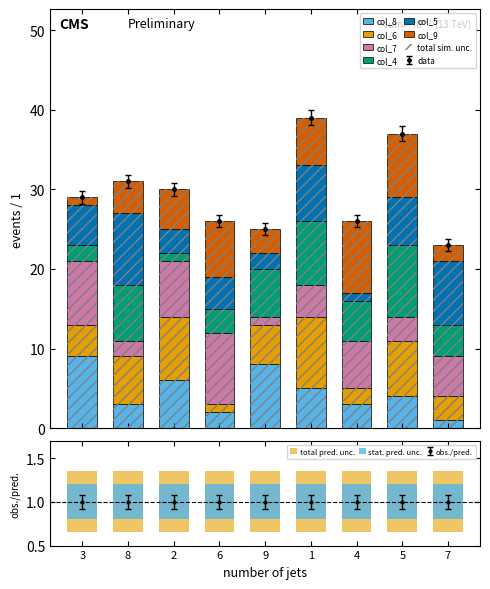

Which series has the largest total across all categories?

col_6